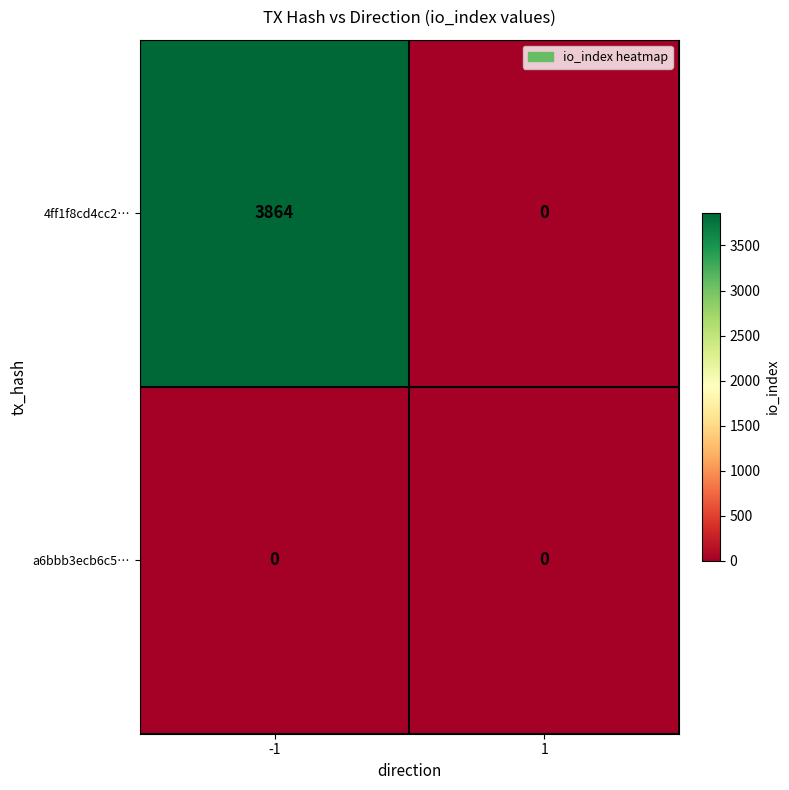

At -1, list the series in order from largest to smallest.

4ff1f8cd4cc2…, a6bbb3ecb6c5…